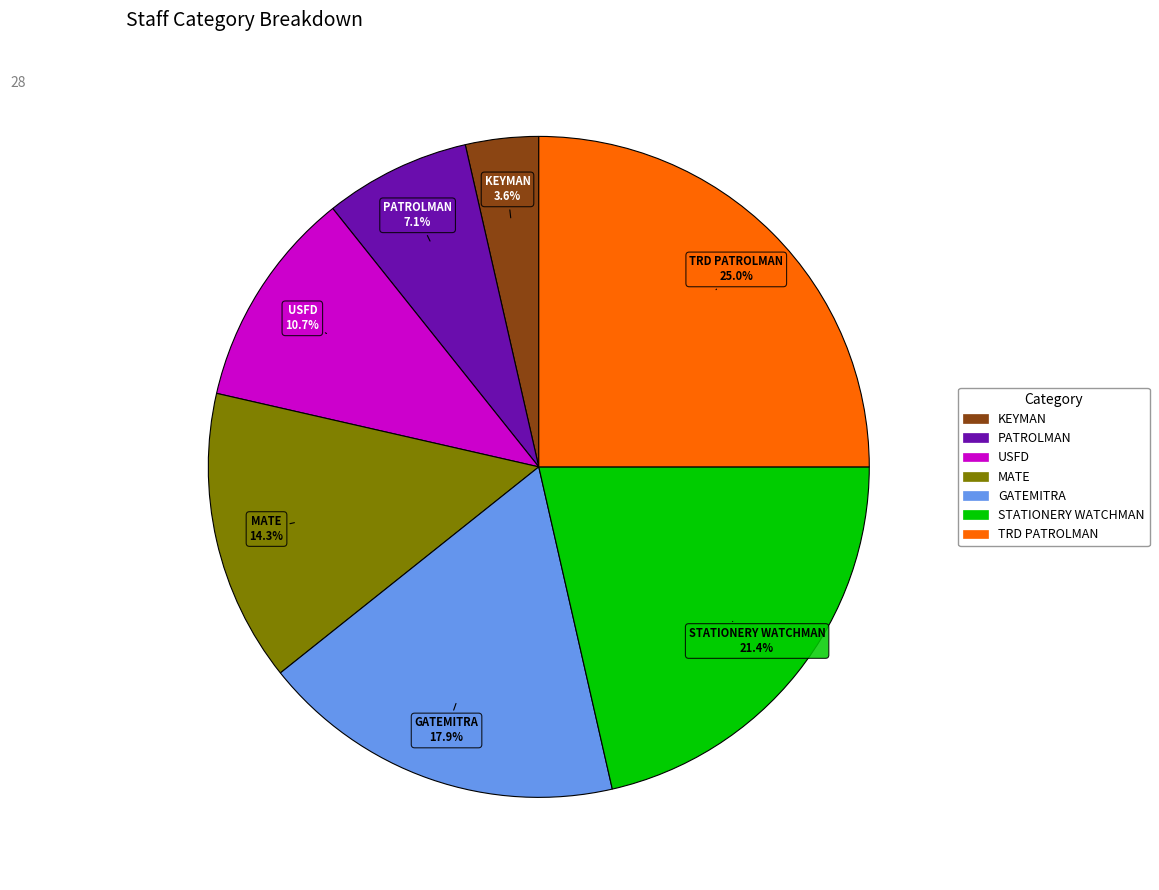

To the nearest percent, what portion does MATE represent?

14%